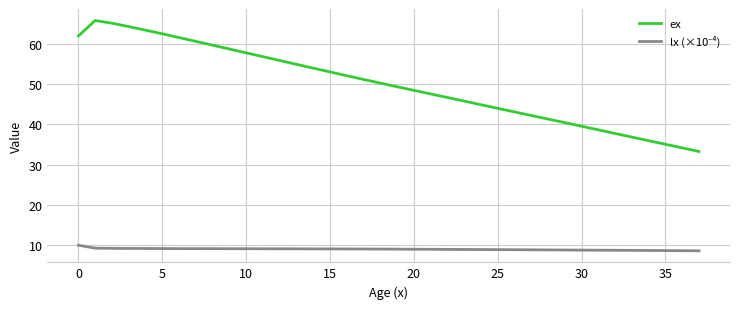

What is the difference between the maximum and second lowest values in the ex series?

31.6